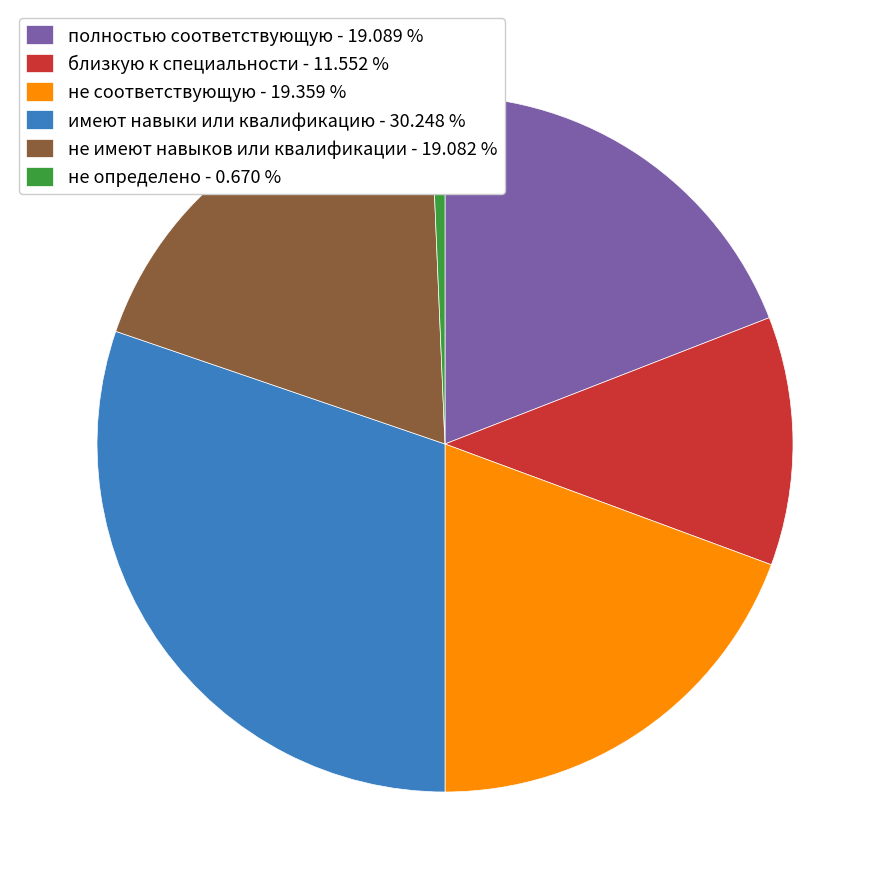

What is the smallest slice in the pie chart?

не определено - 0.670 %